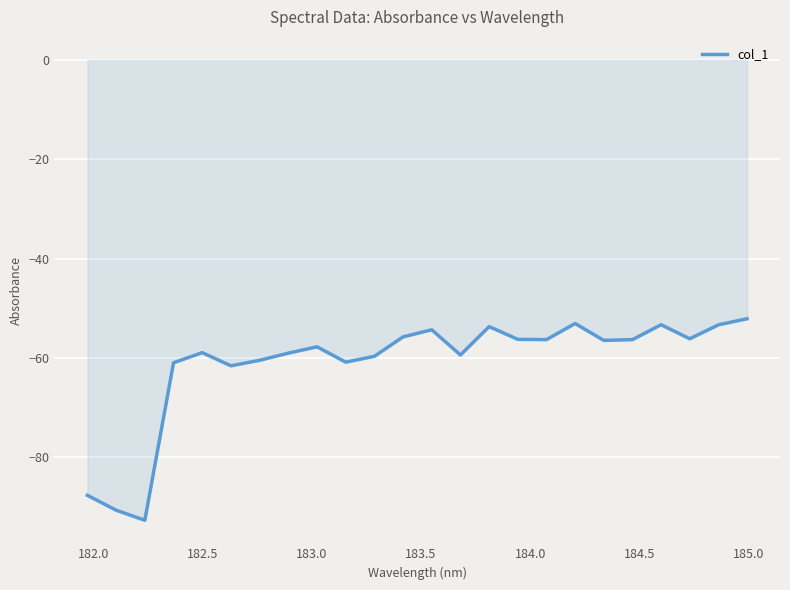

What is the difference between the maximum and minimum values?

40.6